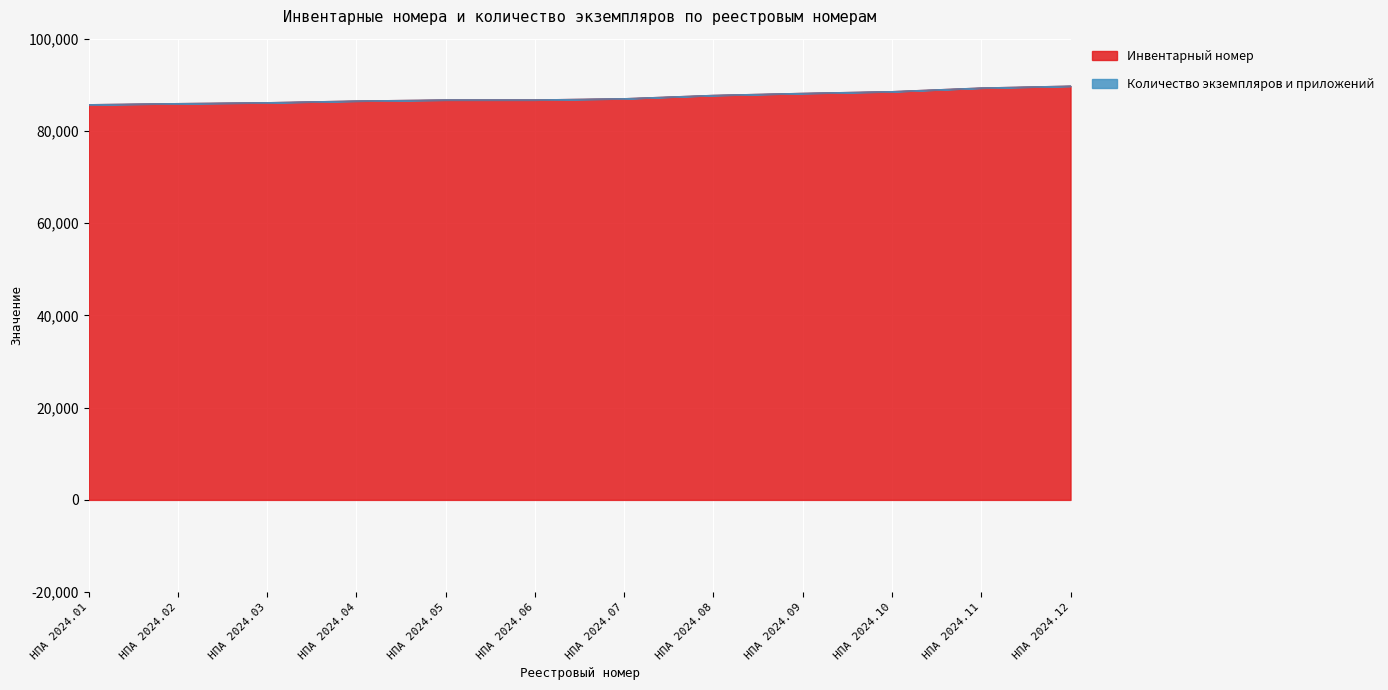

How many categories are shown in the chart?

12